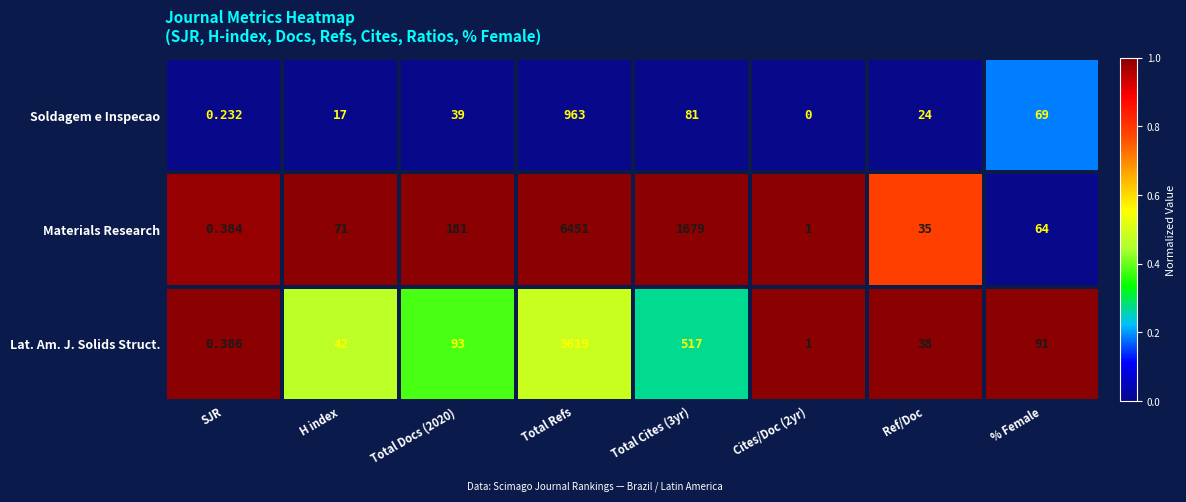

Count the number of categories in the chart.

8